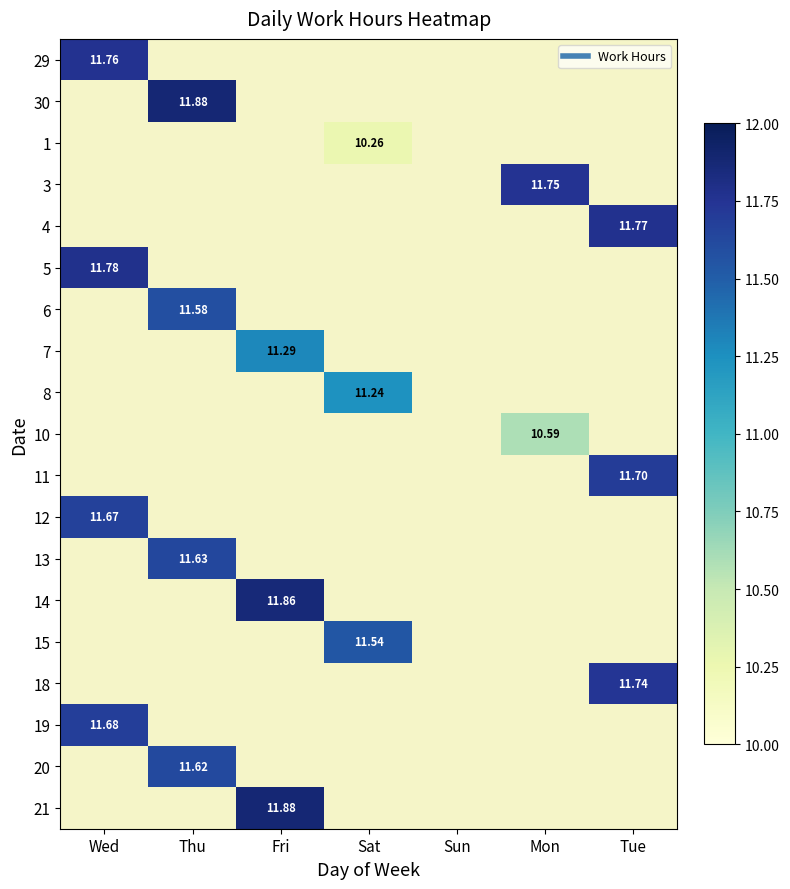

Is it true that 4 equals 0.0 at Wed?

True